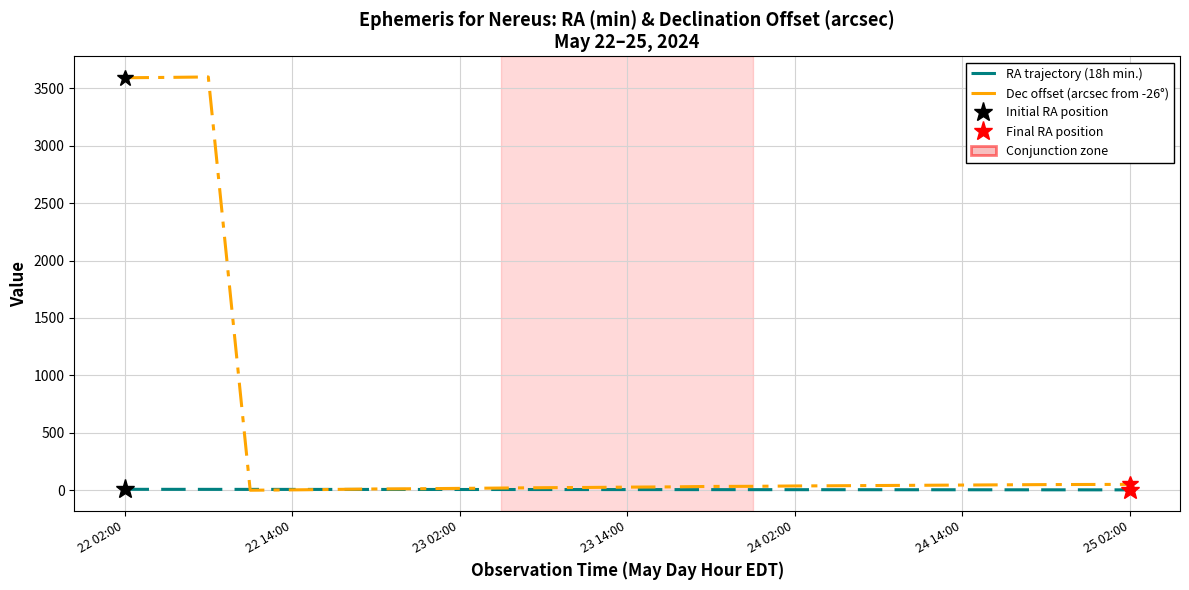

Is the value of RA trajectory (18h min.) at 12 greater than the value of Dec offset (arcsec from -26°) at 10?

No